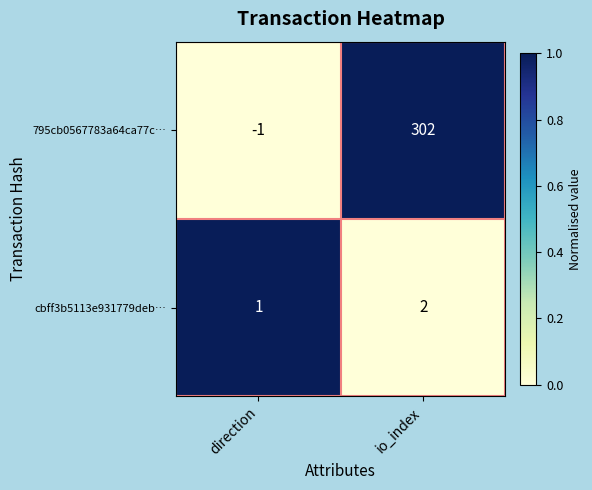

What is the sum of all cbff3b5113e931779deb… values?

3